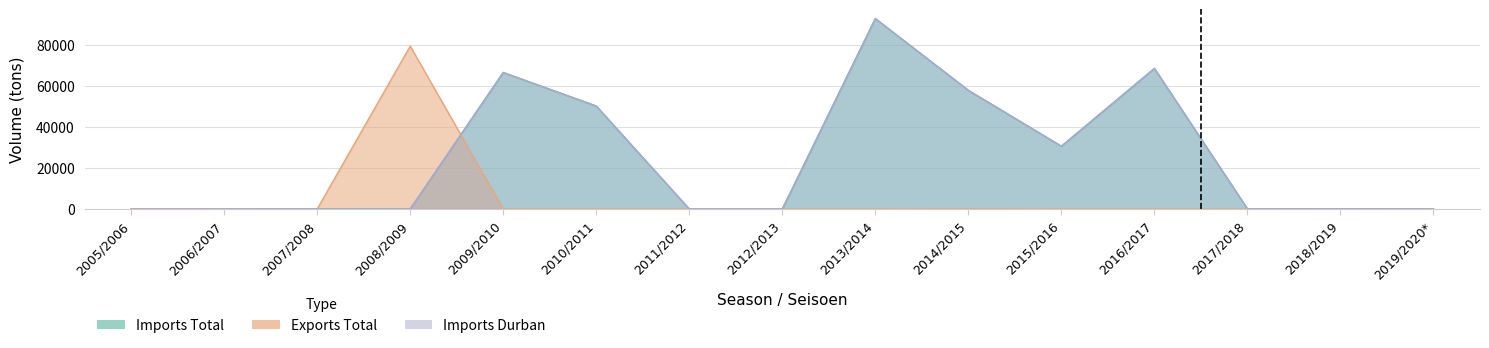

True or false: Imports Total has a value of 92832 at 2013/2014.

True